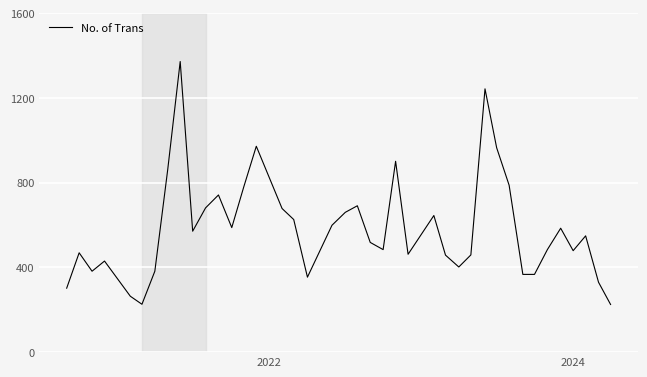

What is the minimum value shown in the chart?

225